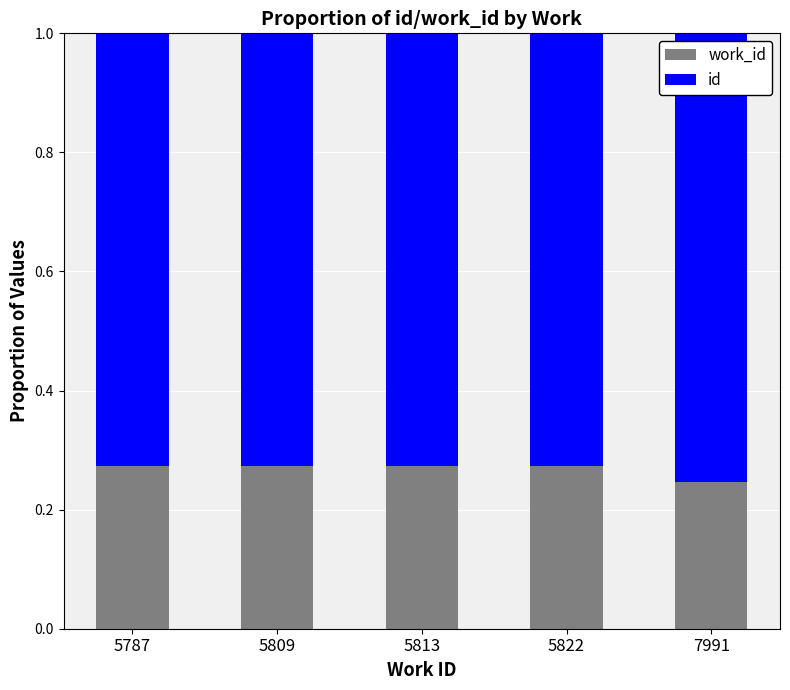

What is the total value across all series at 5787?

1.0